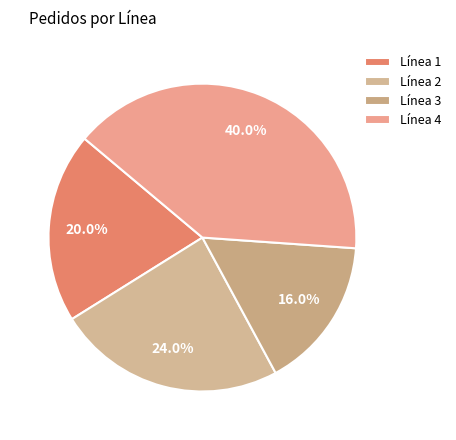

Is there a majority slice in this chart?

No